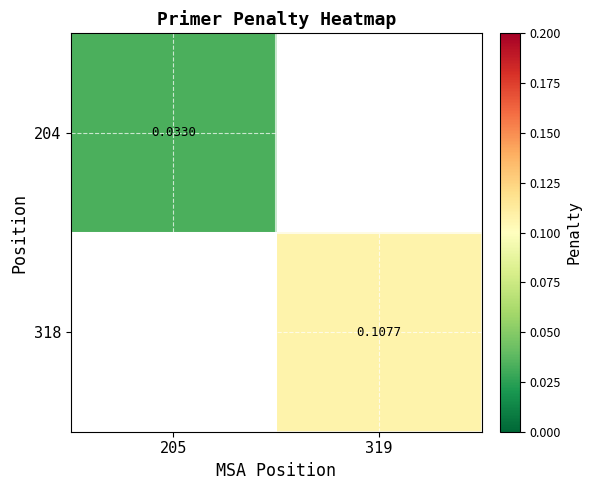

Rank the categories by 318 value from lowest to highest.

205, 319